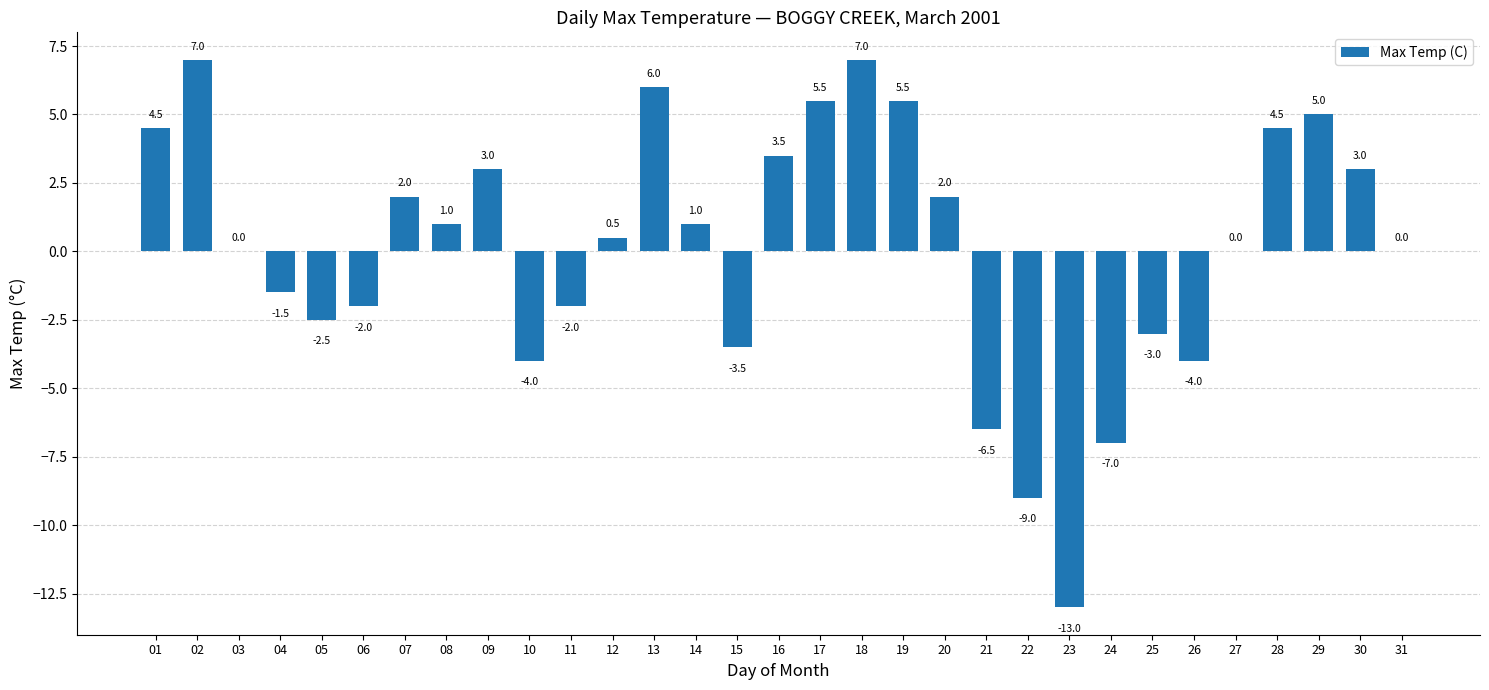

The chart shows a value of 5.5 at 17. True or false?

True